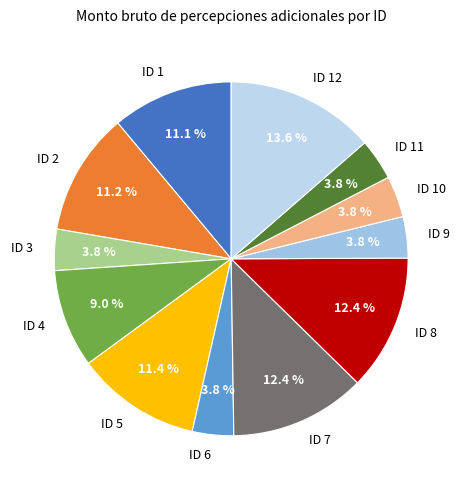

What percentage is the ID 4 slice, to the nearest percent?

9%